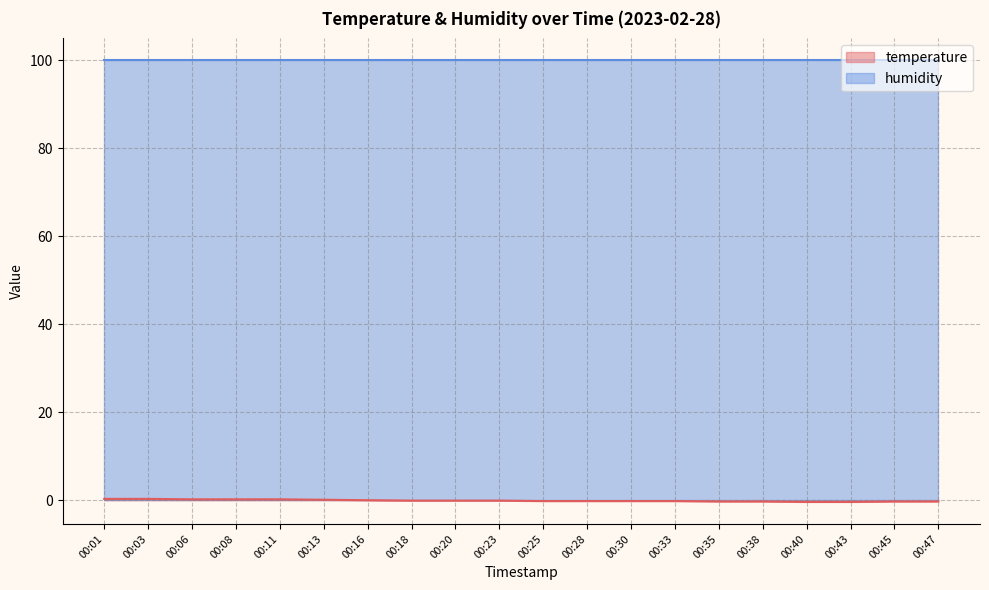

Which category has the highest value across all series?

00:01